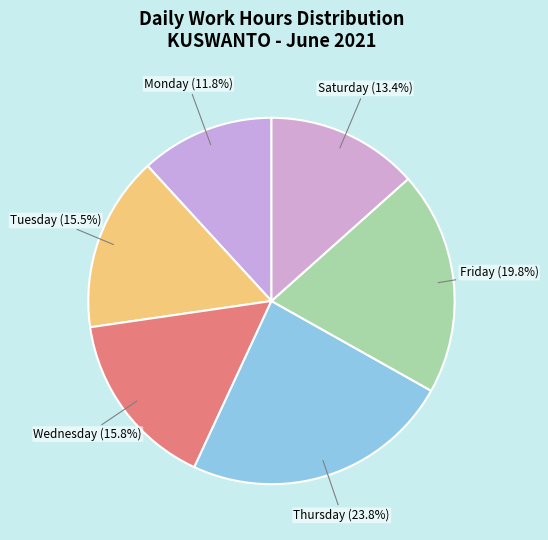

Count the number of slices in the pie.

6